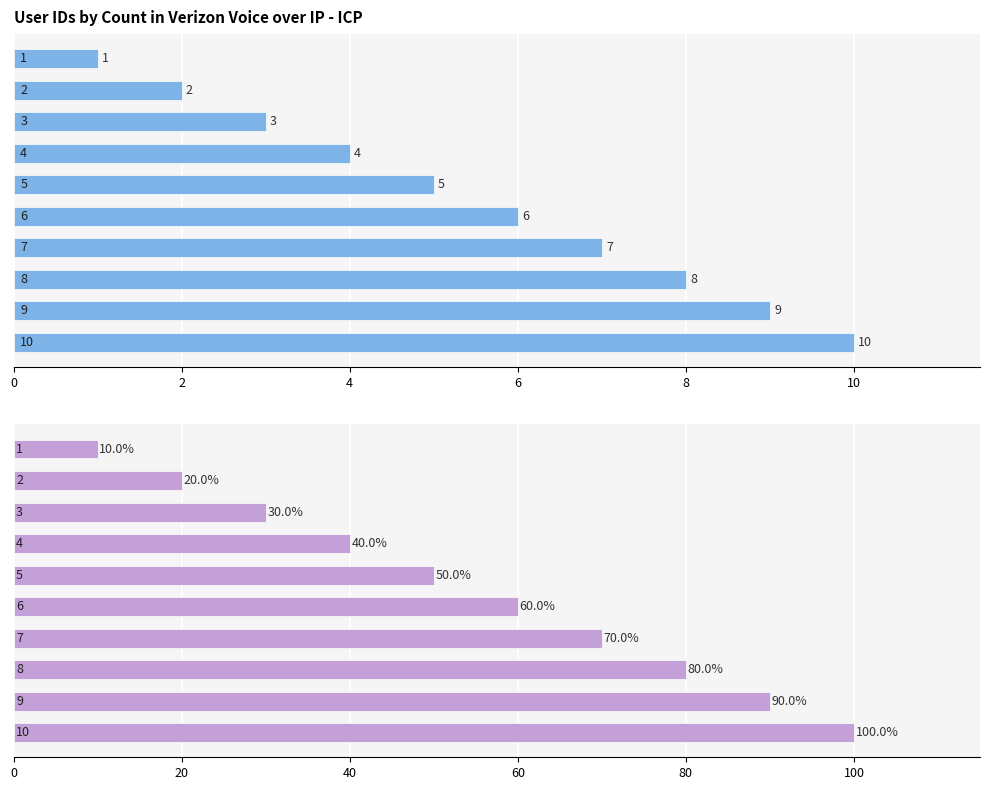

Rank the series by their average value, from highest to lowest.

Percentage, Count